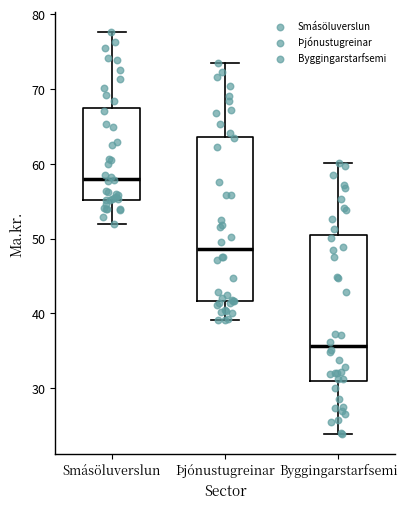

Reading left to right, transcribe this box plot: for each box, give where its median line is, the range the box spans, and where its two whiskers end, as read against the y-axis. The values are not printed on the chart, so give them approximately, as read against the axis.

Smásöluverslun: median 58, box 55 to 67, whiskers 52 to 78
Þjónustugreinar: median 49, box 42 to 64, whiskers 39 to 73
Byggingarstarfsemi: median 36, box 31 to 50, whiskers 24 to 60